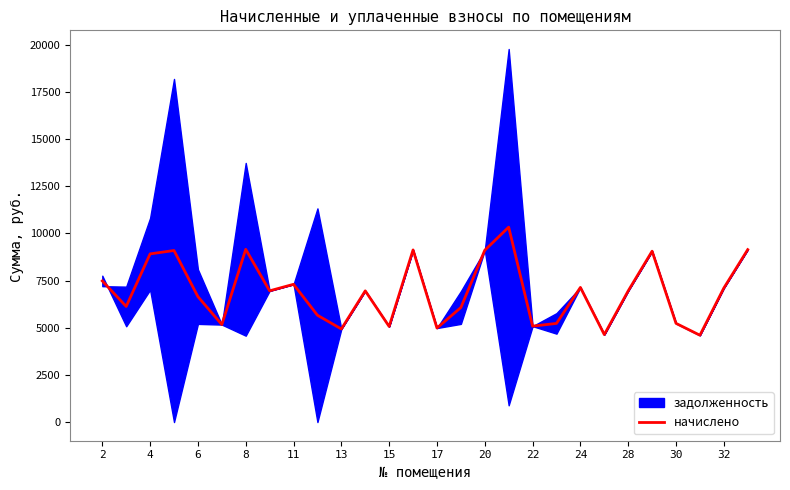

How many interior local valleys (lower than both neighbors) does the data have?

9